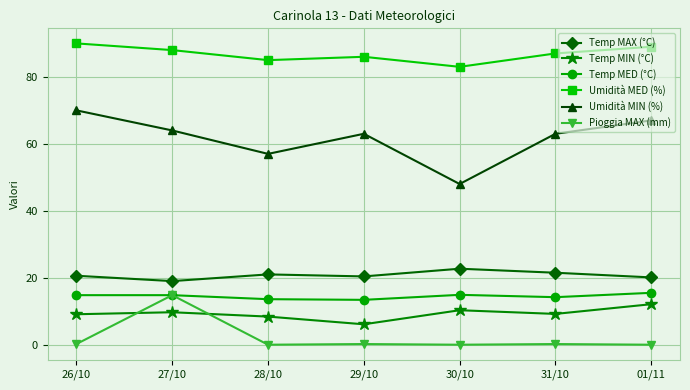

At how many categories does at least one series exceed 44?

7